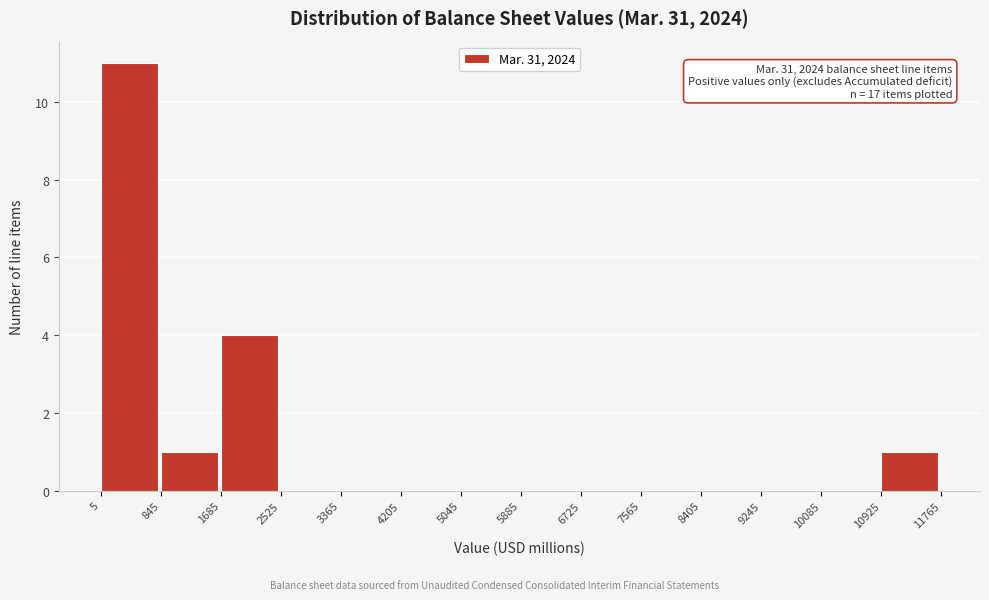

Over which range of the x-axis is the bar tallest?

5 to 845